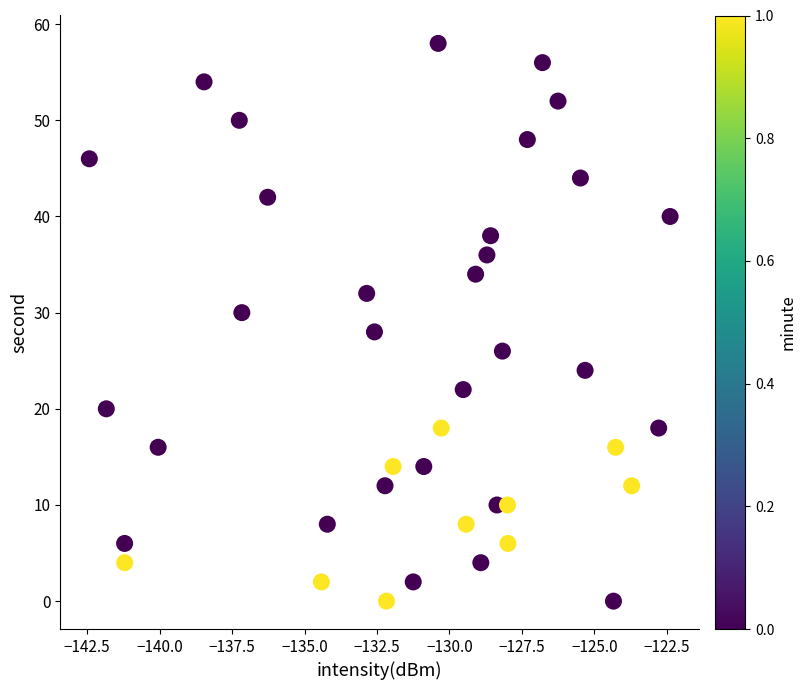

What is the range of Y values (max minus min)?

58